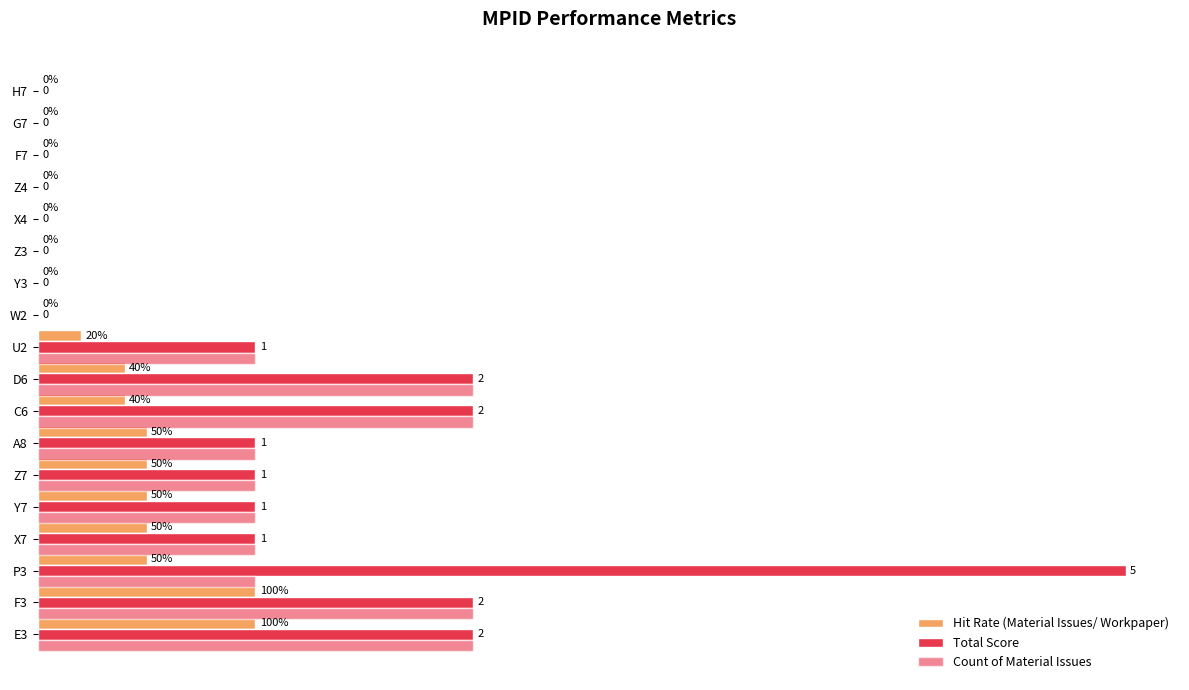

How many groups of bars are there?

18